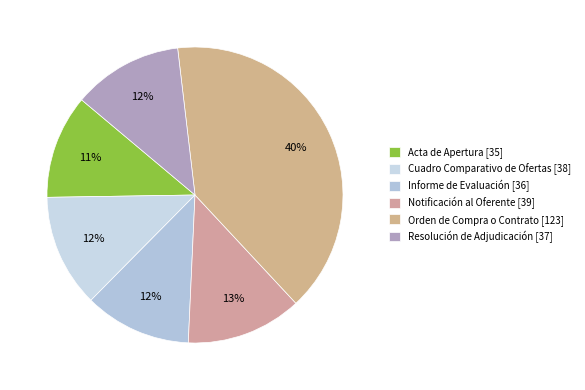

To the nearest percent, what is the combined percentage of Notificación al Oferente and Cuadro Comparativo de Ofertas?

25%